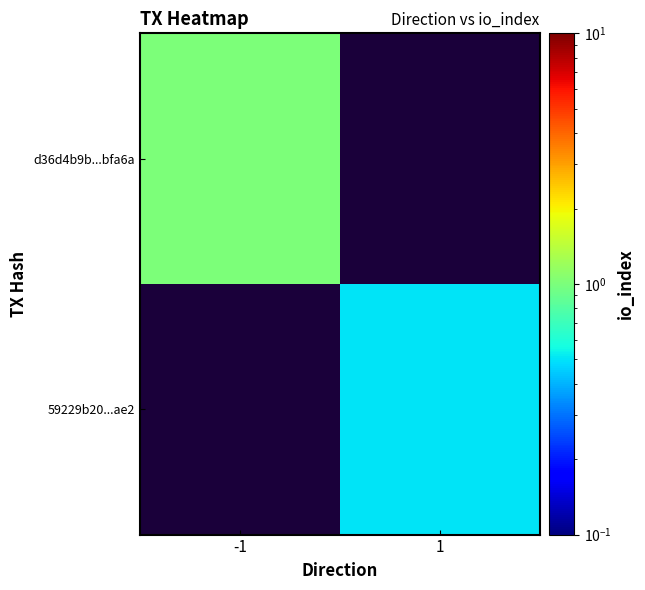

The value of 59229b20...ae2 at 1 is 0.2. True or false?

False